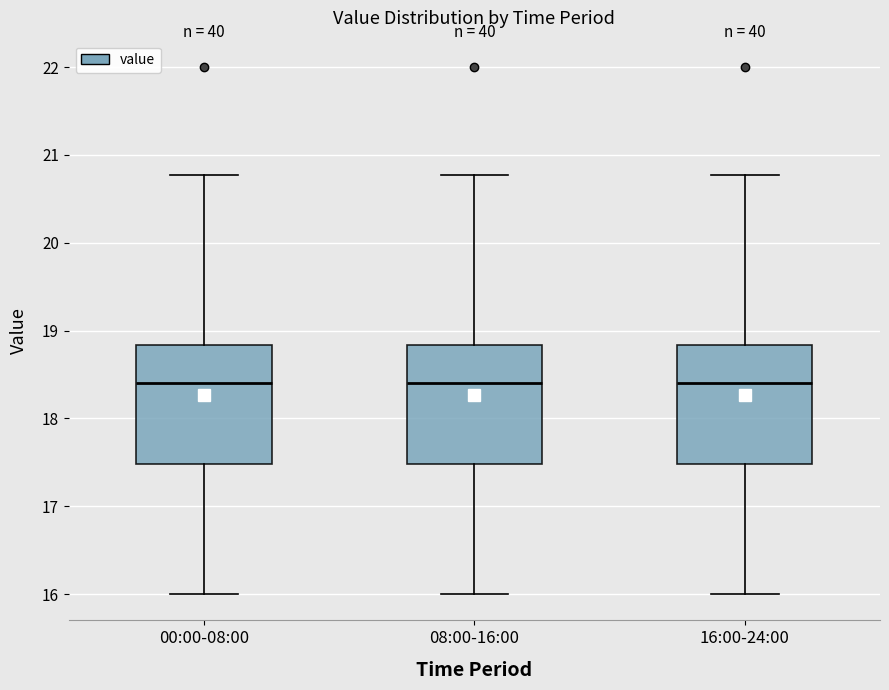

Reading left to right, transcribe this box plot: for each box, give where its median line is, the range the box spans, and where its two whiskers end, as read against the y-axis. The values are not printed on the chart, so give them approximately, as read against the axis.

00:00-08:00: median 18.4, box 17.5 to 18.8, whiskers 16.0 to 20.8
08:00-16:00: median 18.4, box 17.5 to 18.8, whiskers 16.0 to 20.8
16:00-24:00: median 18.4, box 17.5 to 18.8, whiskers 16.0 to 20.8